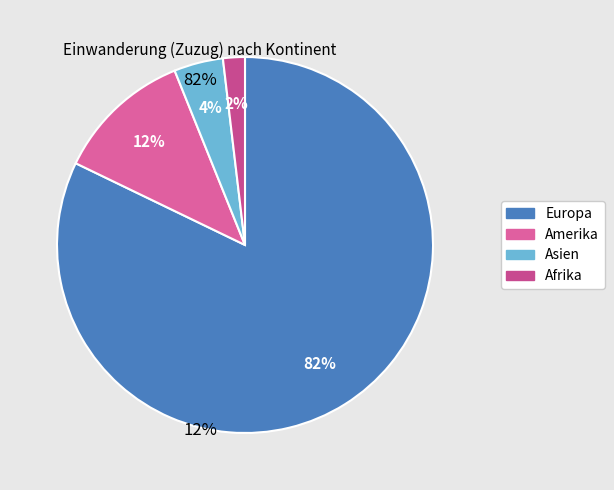

To the nearest percent, what is the difference between the largest and smallest slice percentages?

80%